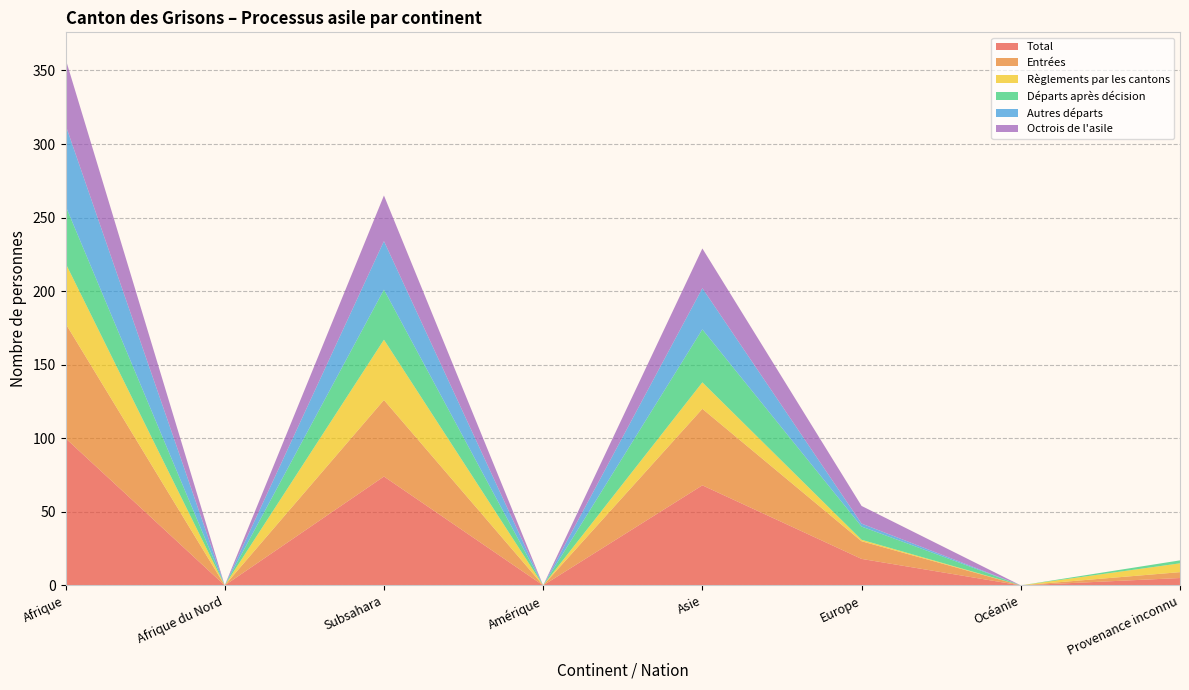

Reading right to left, what are all the values shown in this chart?

Total: Provenance inconnu=5	Océanie=0	Europe=18	Asie=68	Amérique=0	Subsahara=74	Afrique du Nord=0	Afrique=100
Entrées: Provenance inconnu=4	Océanie=0	Europe=12	Asie=52	Amérique=0	Subsahara=52	Afrique du Nord=0	Afrique=78
Règlements par les cantons: Provenance inconnu=6	Océanie=0	Europe=1	Asie=18	Amérique=0	Subsahara=41	Afrique du Nord=0	Afrique=41
Départs après décision: Provenance inconnu=2	Océanie=0	Europe=9	Asie=36	Amérique=0	Subsahara=34	Afrique du Nord=0	Afrique=39
Autres départs: Provenance inconnu=0	Océanie=0	Europe=2	Asie=28	Amérique=0	Subsahara=33	Afrique du Nord=0	Afrique=55
Octrois de l'asile: Provenance inconnu=0	Océanie=0	Europe=12	Asie=27	Amérique=0	Subsahara=31	Afrique du Nord=0	Afrique=45